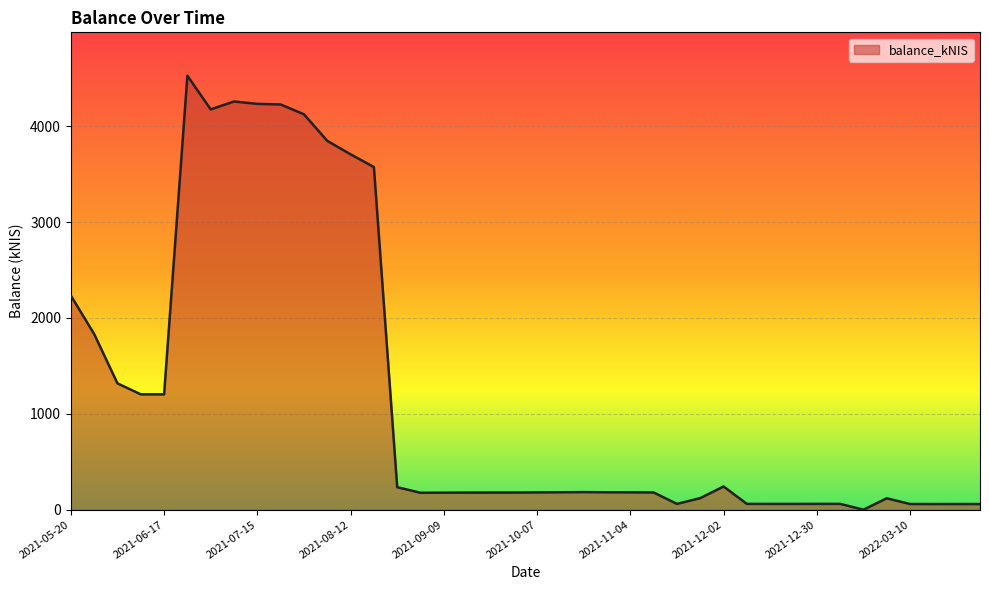

How many distinct data groups are displayed?

1